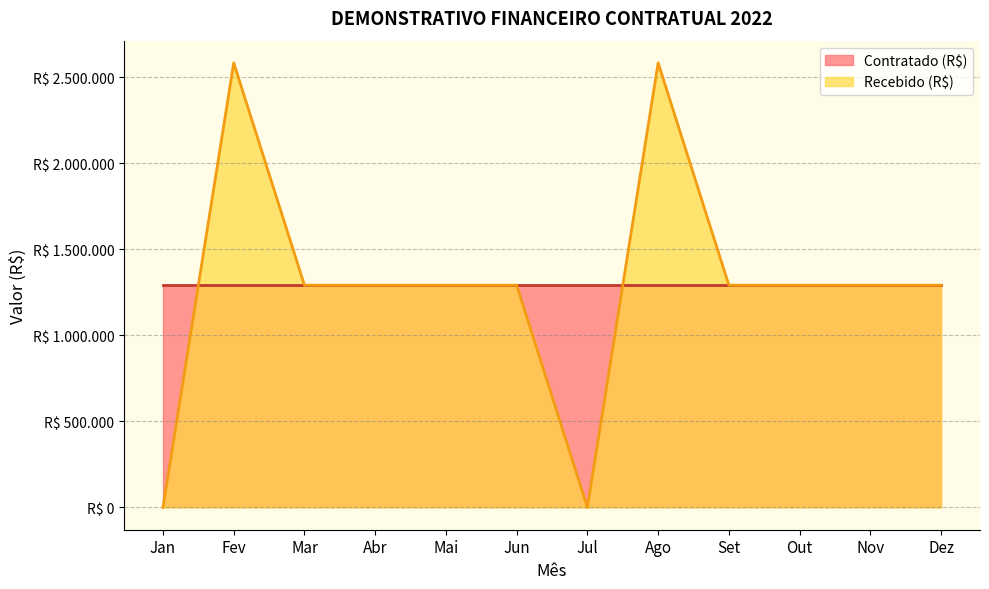

Which label corresponds to the smallest value in the chart?

Jan